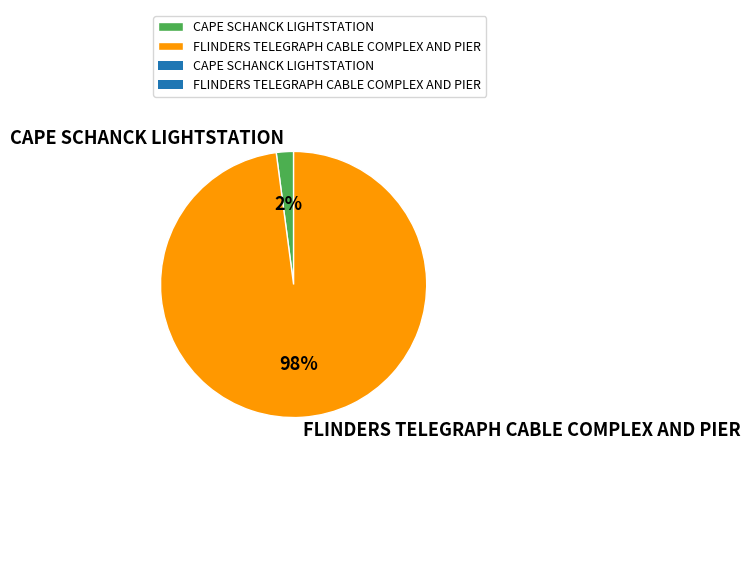

Which has a higher value, CAPE SCHANCK LIGHTSTATION or FLINDERS TELEGRAPH CABLE COMPLEX AND PIER?

FLINDERS TELEGRAPH CABLE COMPLEX AND PIER